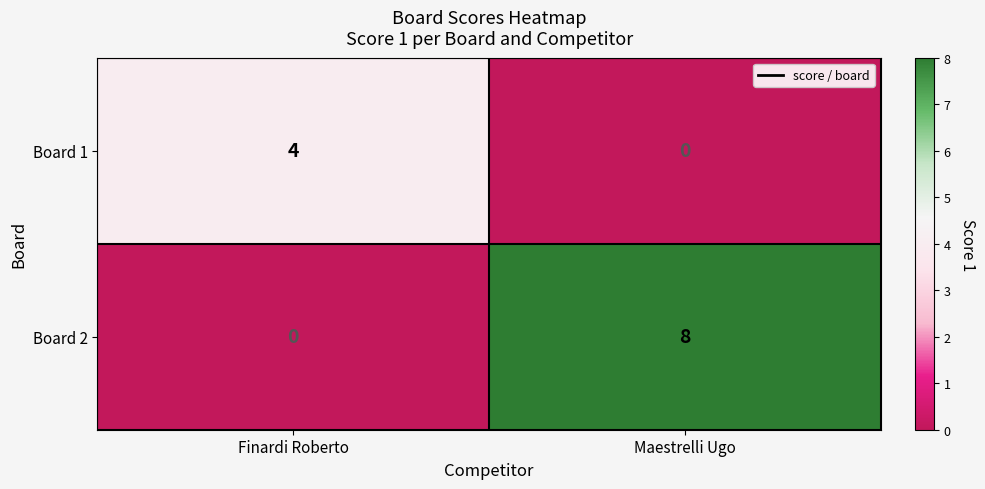

True or false: Board 2 has a value of 8 at Maestrelli Ugo.

True